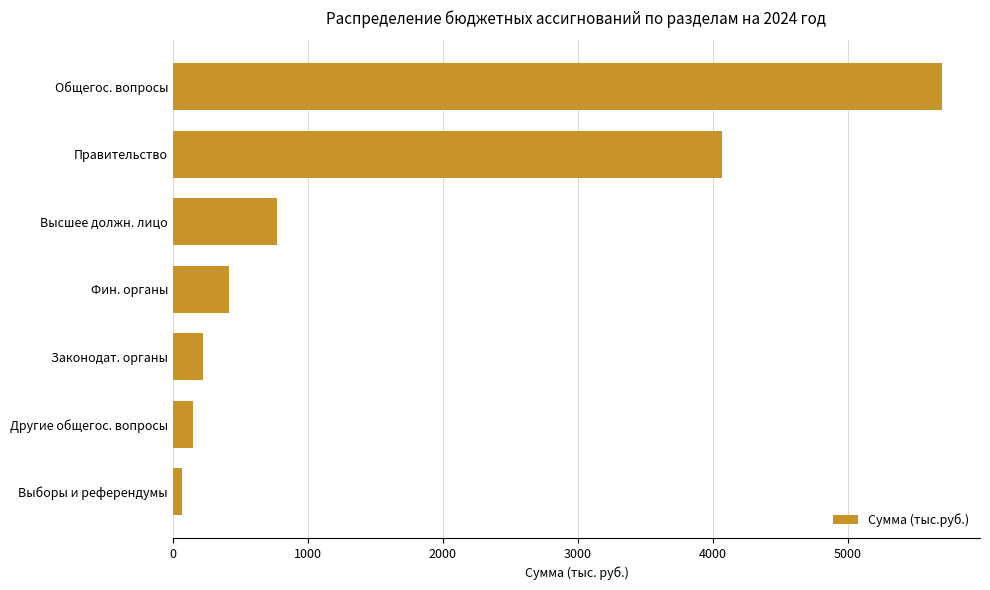

Rank the categories by value from lowest to highest.

Выборы и референдумы, Другие общегос. вопросы, Законодат. органы, Фин. органы, Высшее должн. лицо, Правительство, Общегос. вопросы